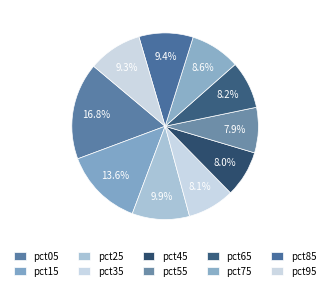

How much of the chart is everything except pct95?

90.7%